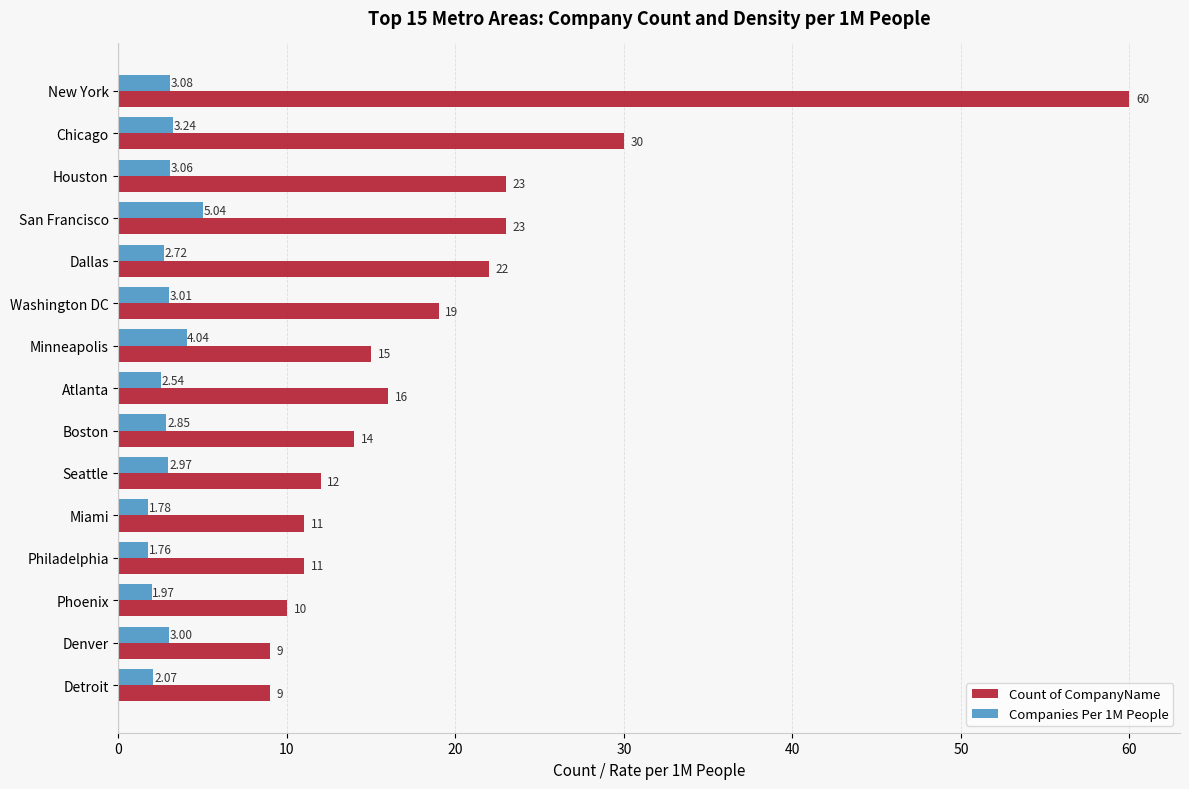

Where is Count of CompanyName nearest to the value 34?

Chicago